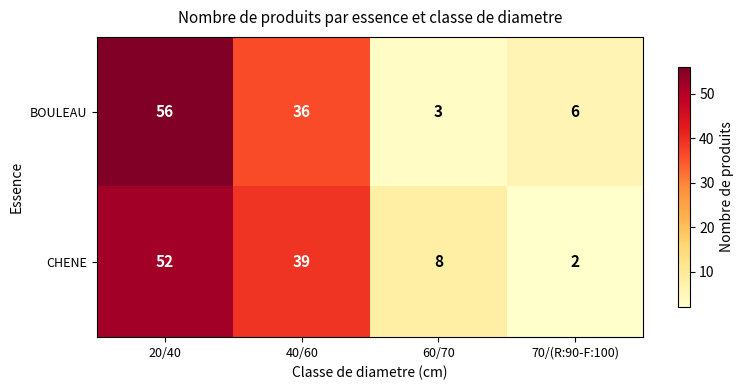

Count the number of categories in the chart.

4